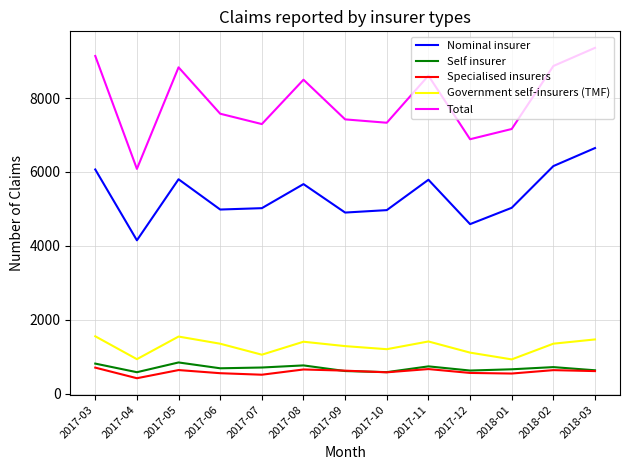

What is the smallest value displayed?

418